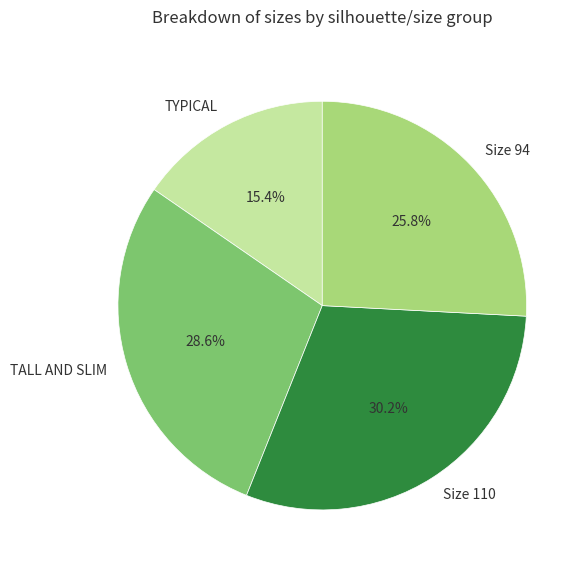

Does TALL AND SLIM represent more than half of the total?

No